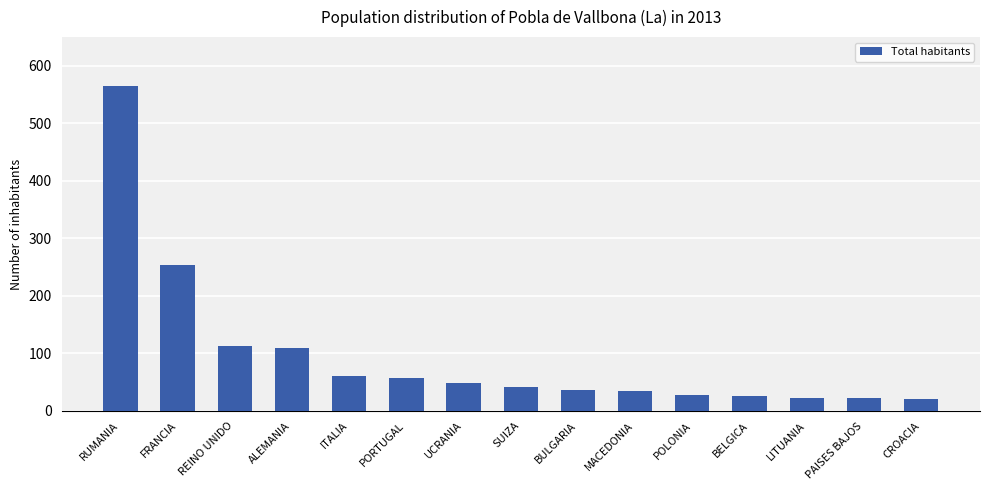

Which category has the highest value across all series?

RUMANIA